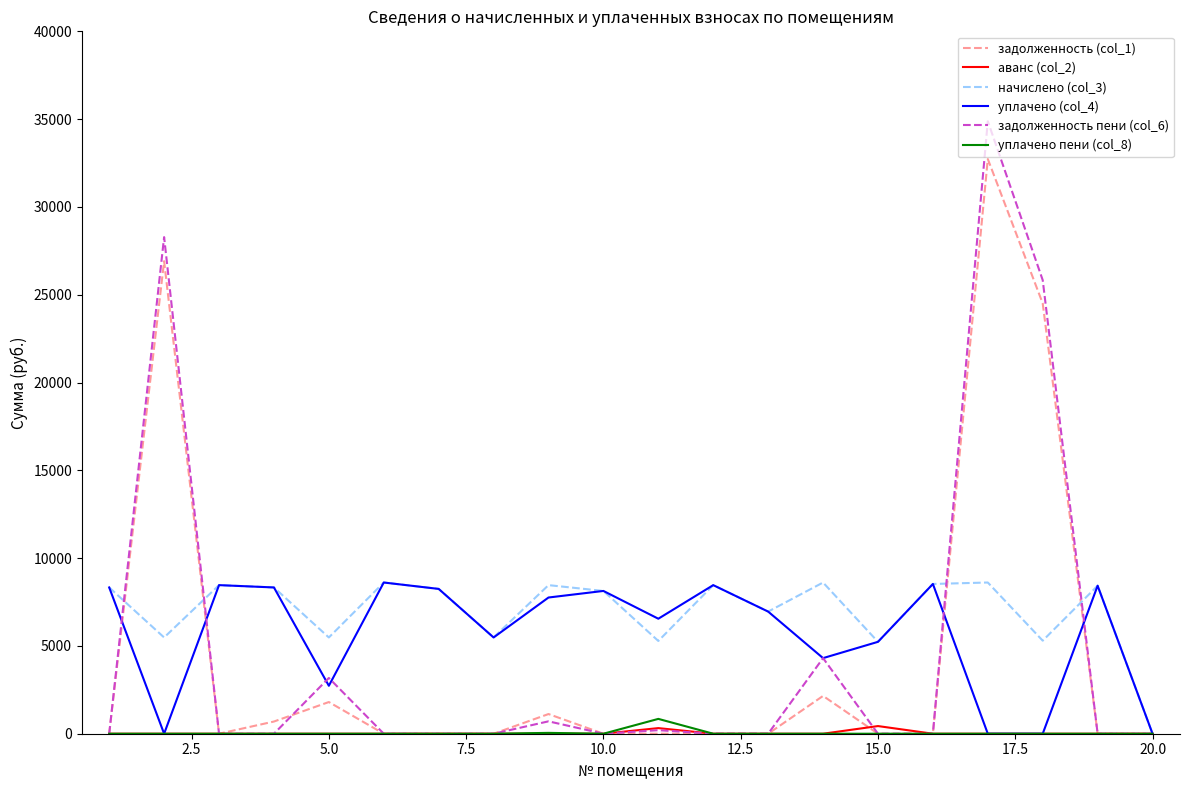

What are all the series names shown in the legend?

задолженность (col_1), аванс (col_2), начислено (col_3), уплачено (col_4), задолженность пени (col_6), уплачено пени (col_8)